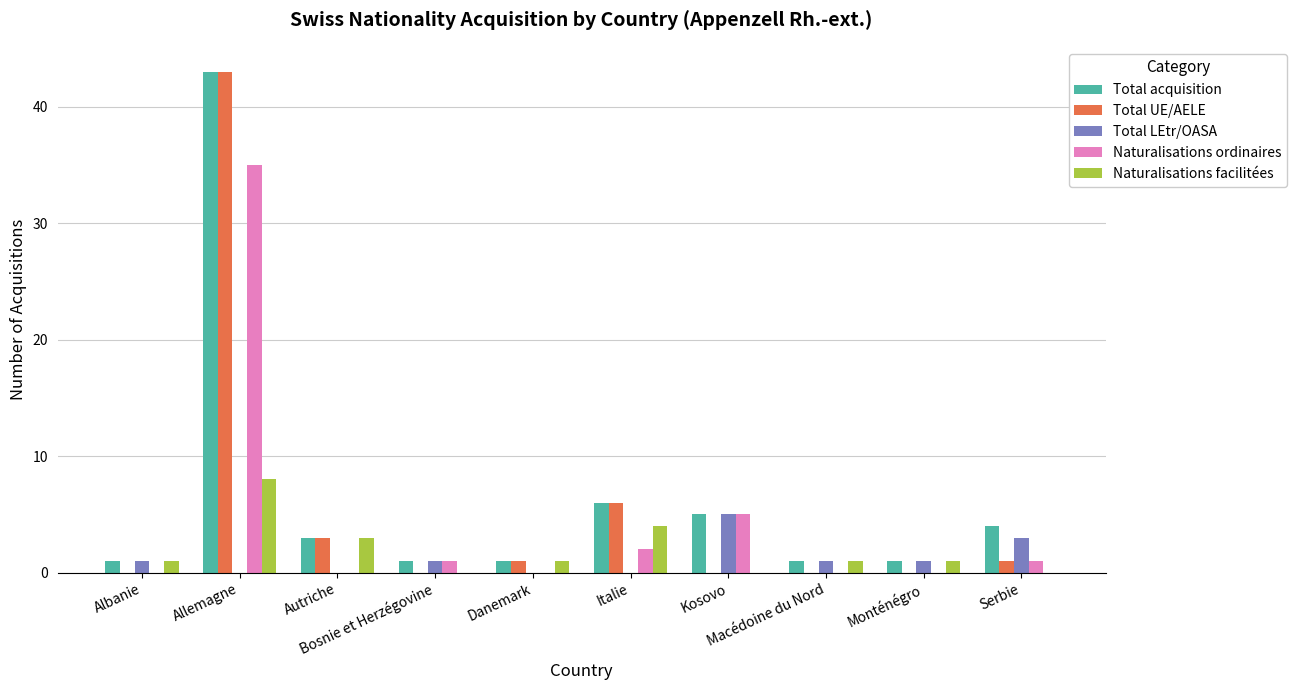

What are all the series names shown in the legend?

Total acquisition, Total UE/AELE, Total LEtr/OASA, Naturalisations ordinaires, Naturalisations facilitées